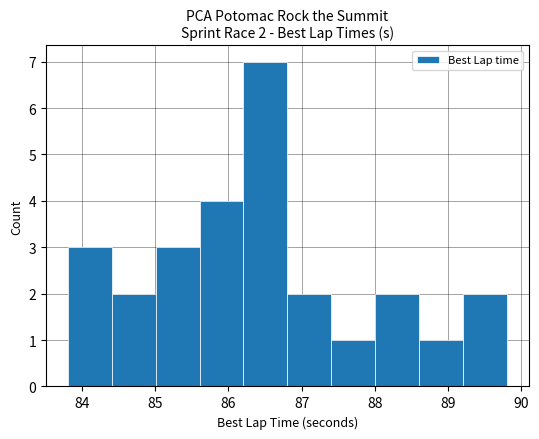

Which range on the x-axis has the tallest bar?

86.2 to 86.8